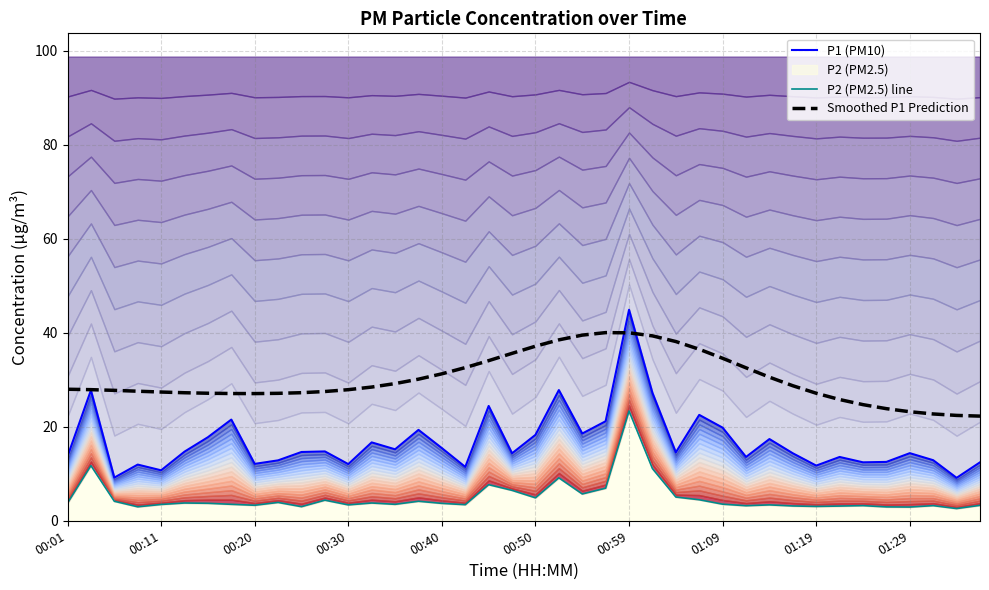

How many values in the P2 (PM2.5) line series are below 3?

4